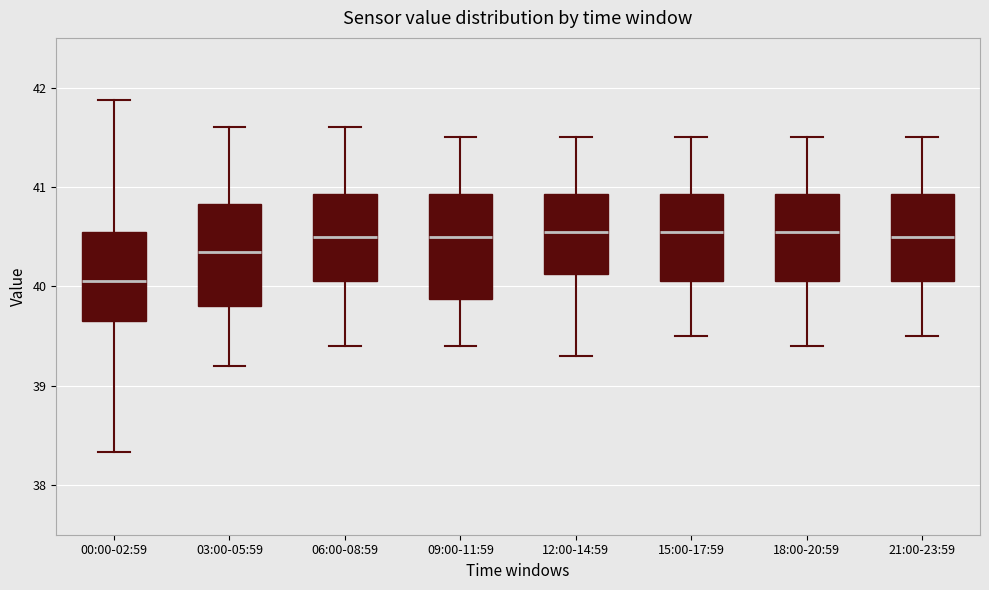

Reading left to right, transcribe this box plot: for each box, give where its median line is, the range the box spans, and where its two whiskers end, as read against the y-axis. The values are not printed on the chart, so give them approximately, as read against the axis.

00:00-02:59: median 40.1, box 39.6 to 40.5, whiskers 38.3 to 41.9
03:00-05:59: median 40.4, box 39.8 to 40.8, whiskers 39.2 to 41.6
06:00-08:59: median 40.5, box 40.1 to 40.9, whiskers 39.4 to 41.6
09:00-11:59: median 40.5, box 39.9 to 40.9, whiskers 39.4 to 41.5
12:00-14:59: median 40.6, box 40.1 to 40.9, whiskers 39.3 to 41.5
15:00-17:59: median 40.6, box 40.1 to 40.9, whiskers 39.5 to 41.5
18:00-20:59: median 40.6, box 40.1 to 40.9, whiskers 39.4 to 41.5
21:00-23:59: median 40.5, box 40.1 to 40.9, whiskers 39.5 to 41.5